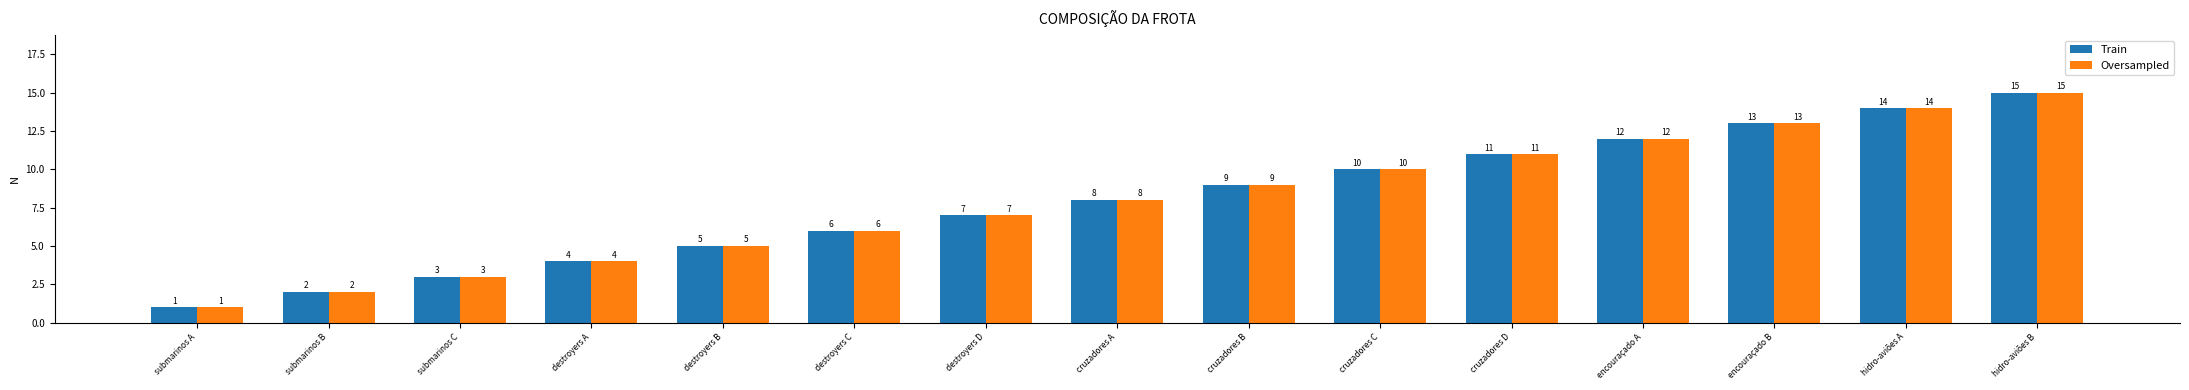

Reading left to right, extract all data points from this chart.

Train: 1	2	3	4	5	6	7	8	9	10	11	12	13	14	15
Oversampled: 1	2	3	4	5	6	7	8	9	10	11	12	13	14	15